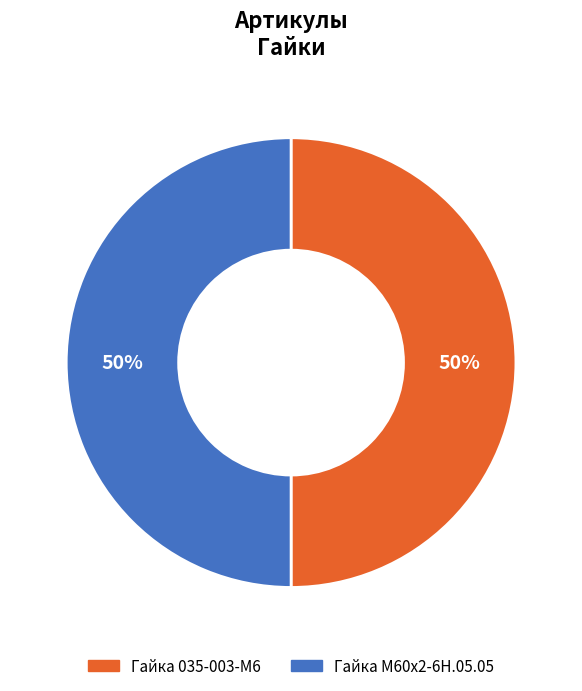

To the nearest percent, what percentage of the pie is Гайка М60х2-6Н.05.05?

50%